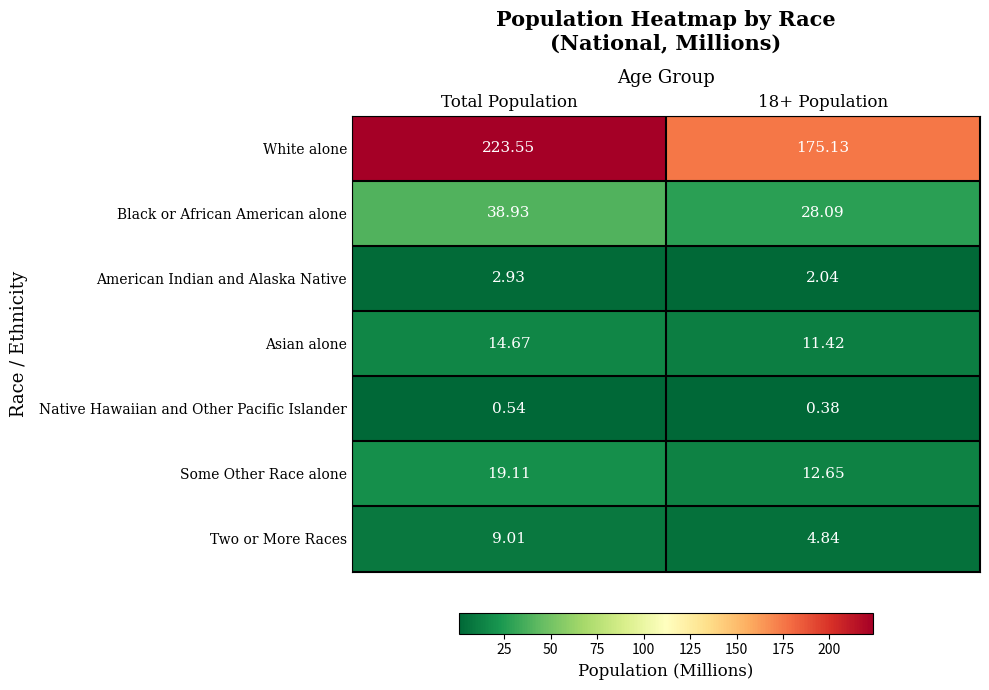

At Total Population, list the series in order from smallest to largest.

Native Hawaiian and Other Pacific Islander, American Indian and Alaska Native, Two or More Races, Asian alone, Some Other Race alone, Black or African American alone, White alone